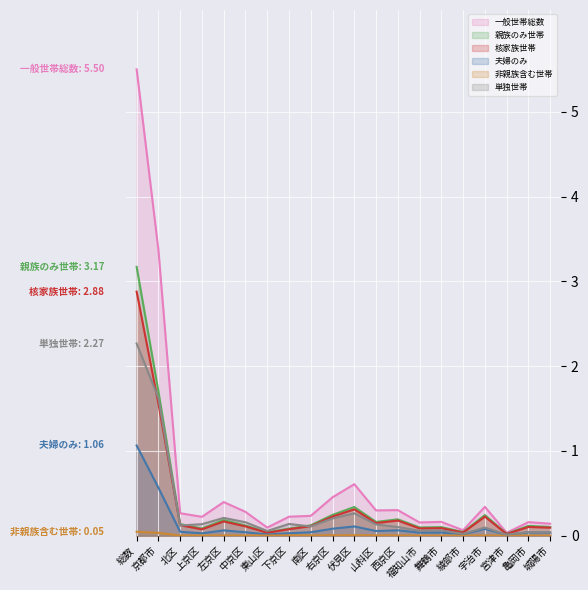

Is it true that 親族のみ世帯 equals 0.1 at 南区?

True